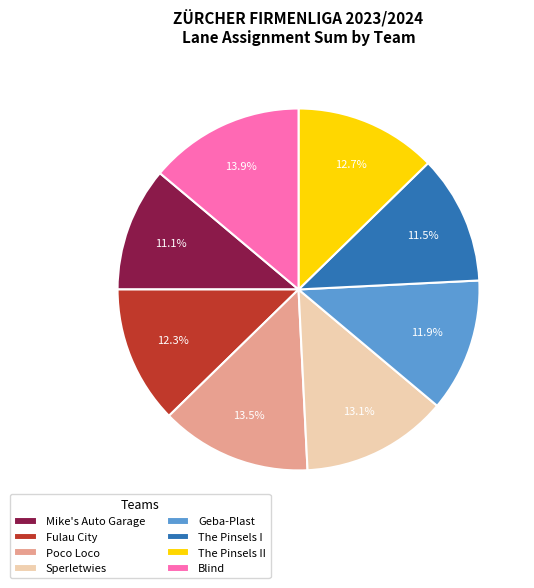

What is the ratio of the value at Poco Loco to the value at The Pinsels II?

1.1